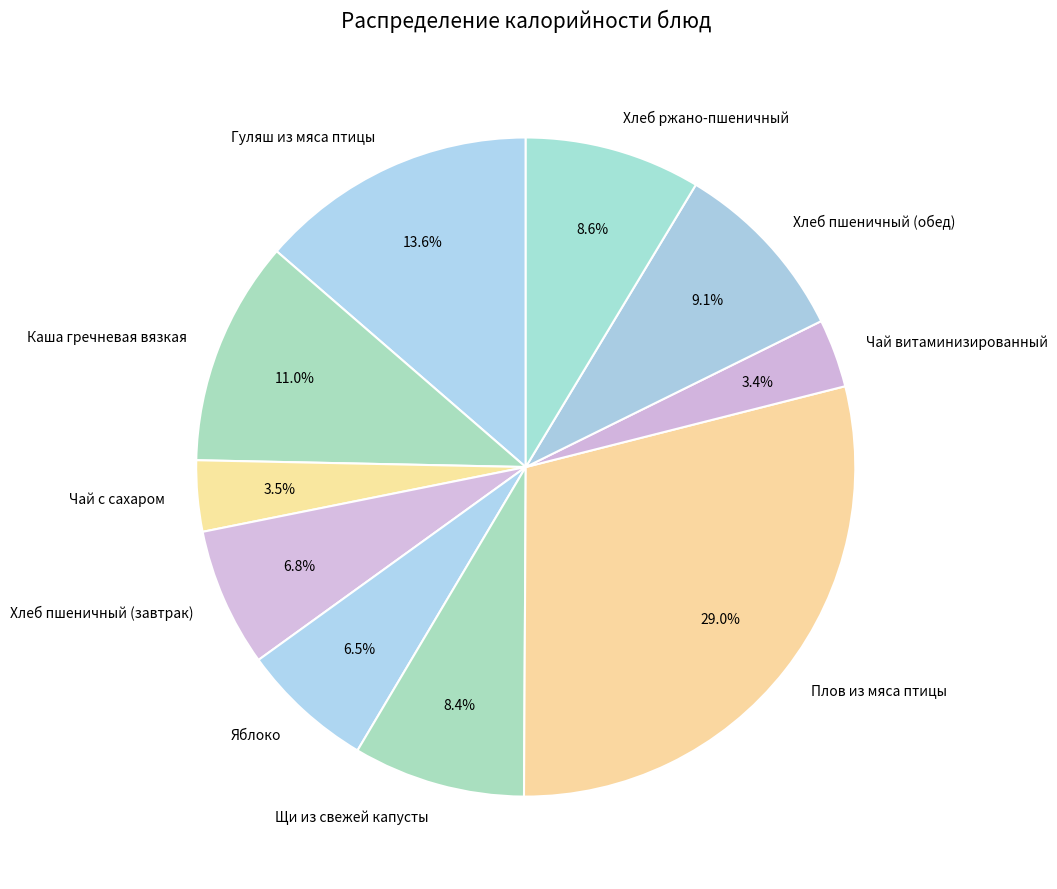

Which category has the biggest portion of the pie?

Плов из мяса птицы